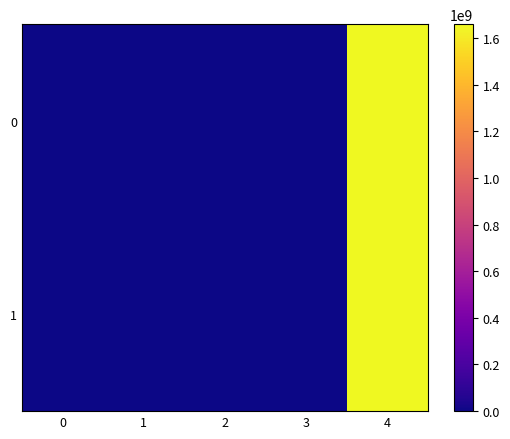

Which category has the highest value across all series?

4